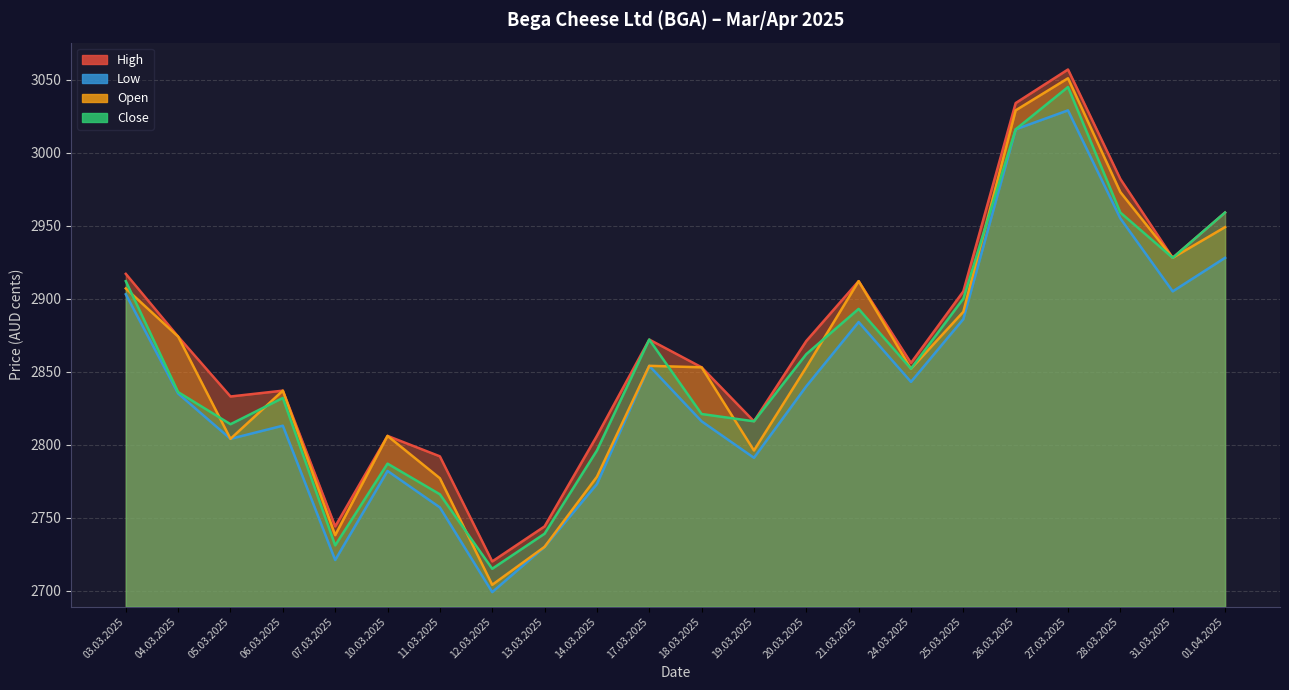

What is the label of the 7th point from the left?

11.03.2025